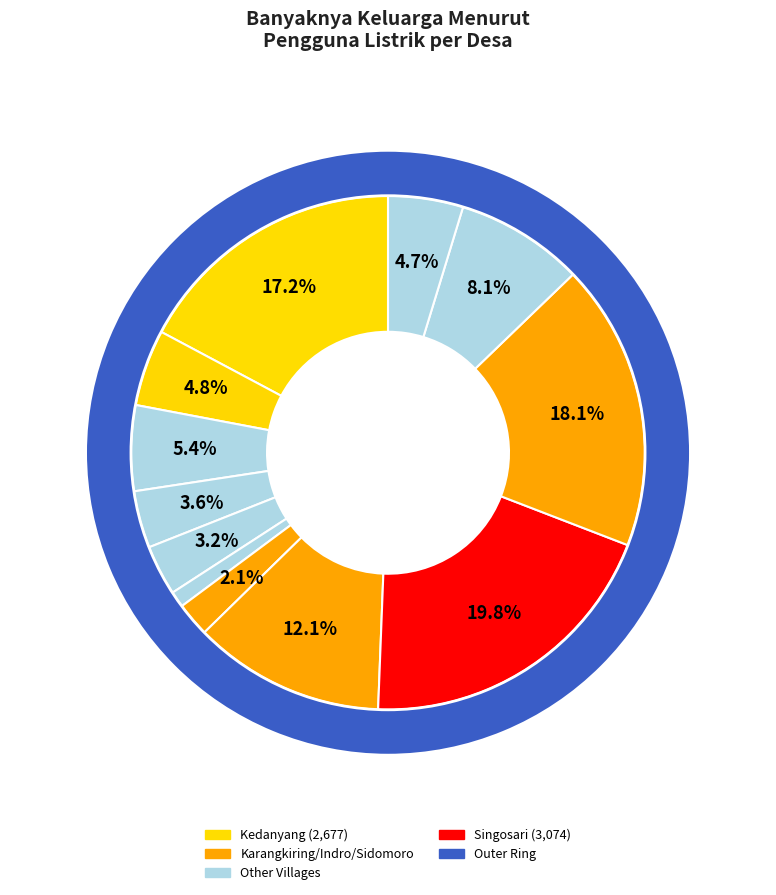

To the nearest percent, what is the average slice percentage?

8%